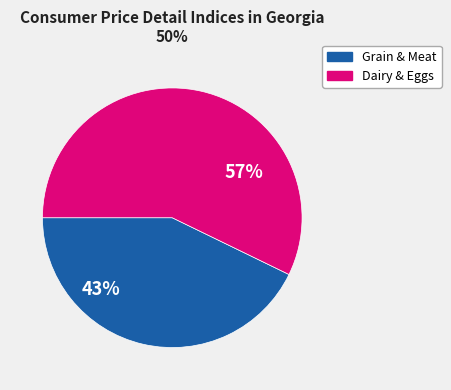

Is there any slice that represents more than half of the pie?

Yes